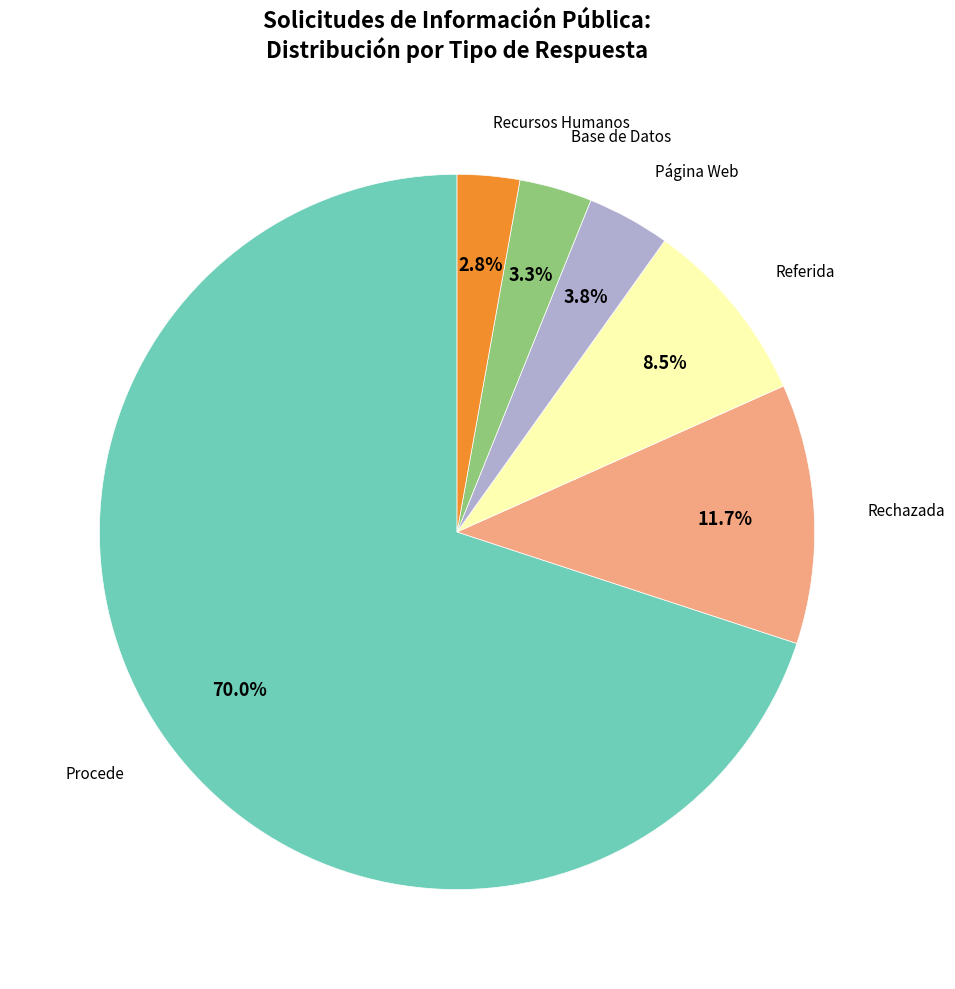

Is there a majority slice in this chart?

Yes